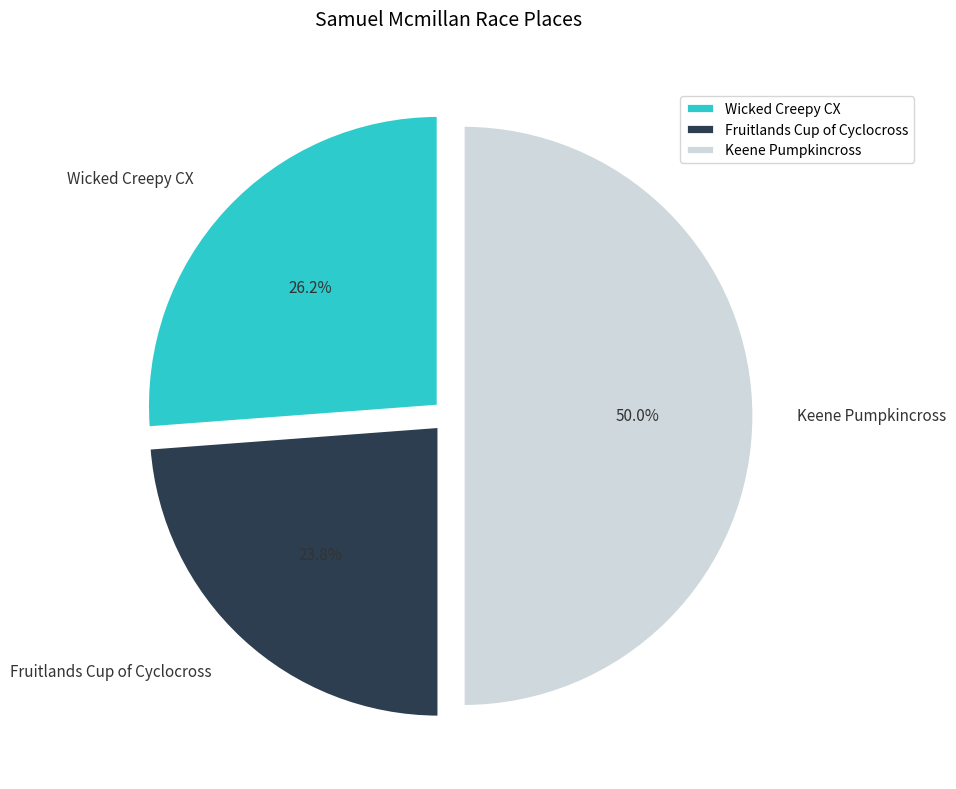

To the nearest percent, what percentage of the pie is Fruitlands Cup of Cyclocross?

24%